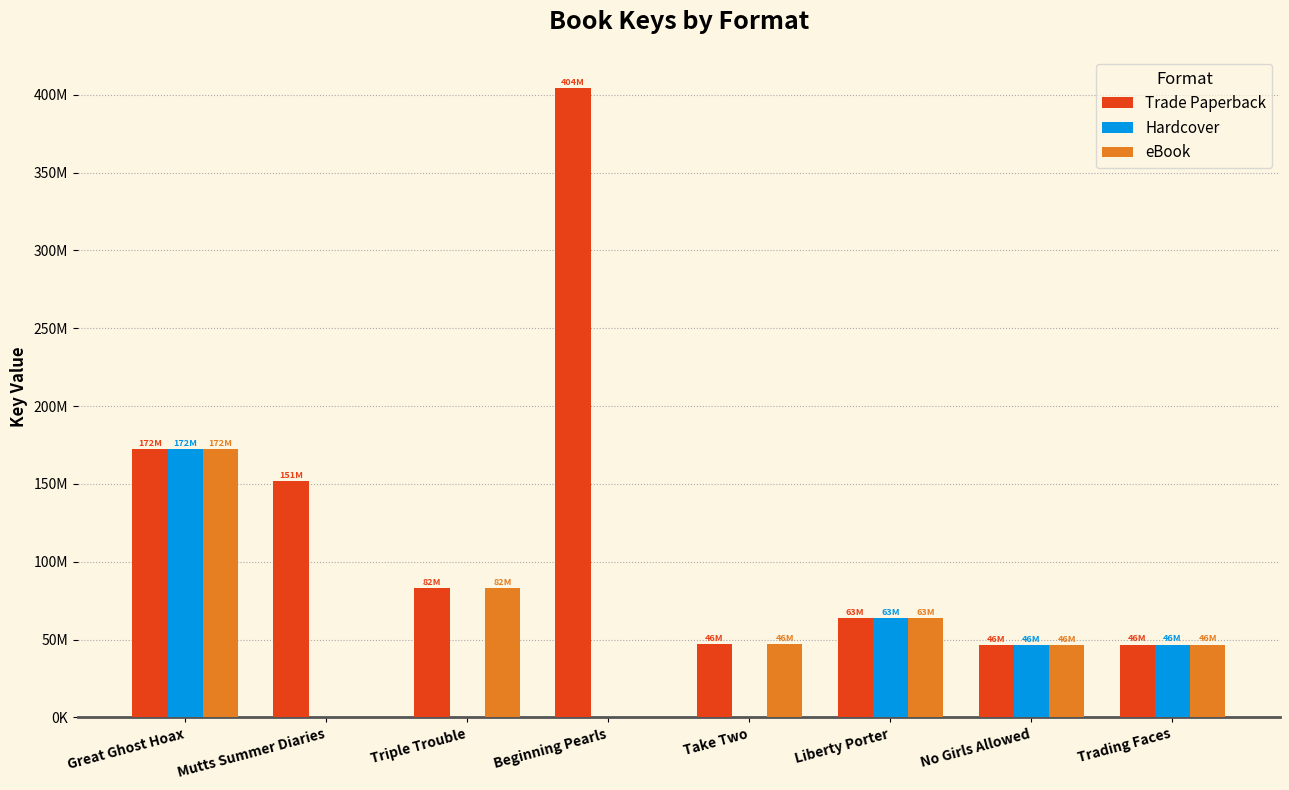

Which category has the lowest value across all series?

Mutts Summer Diaries